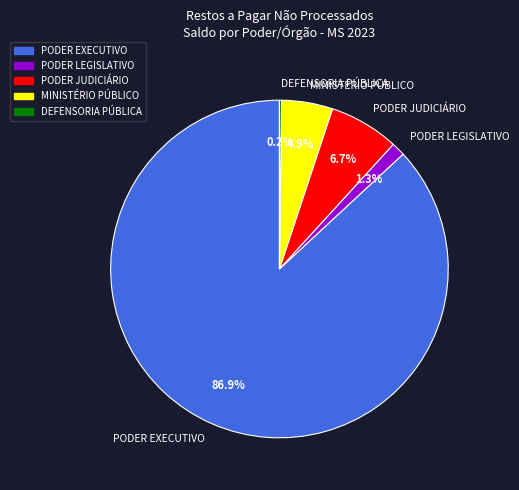

Which slice is the largest?

PODER EXECUTIVO